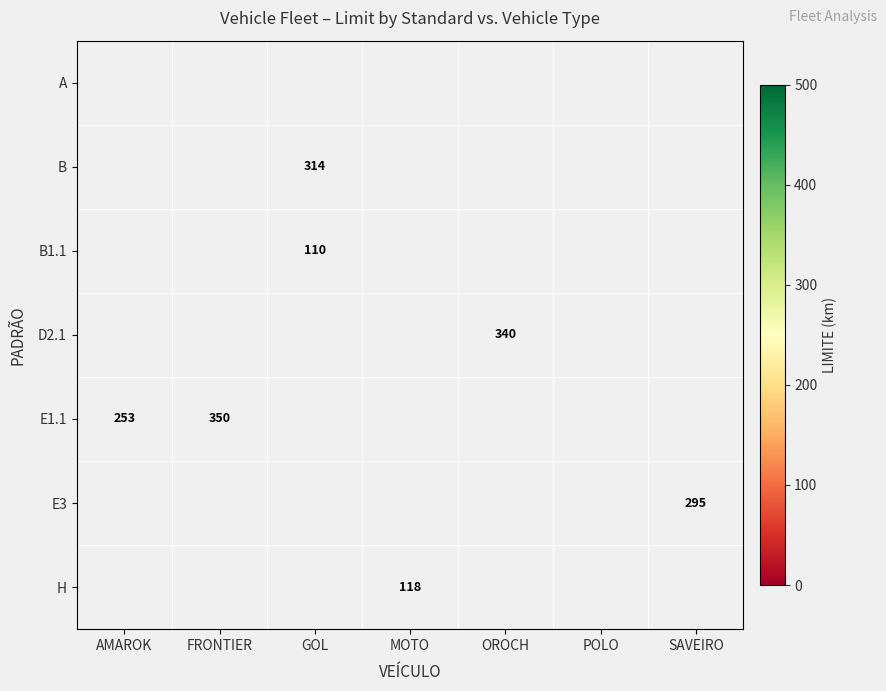

Which series has the widest spread of values?

E1.1